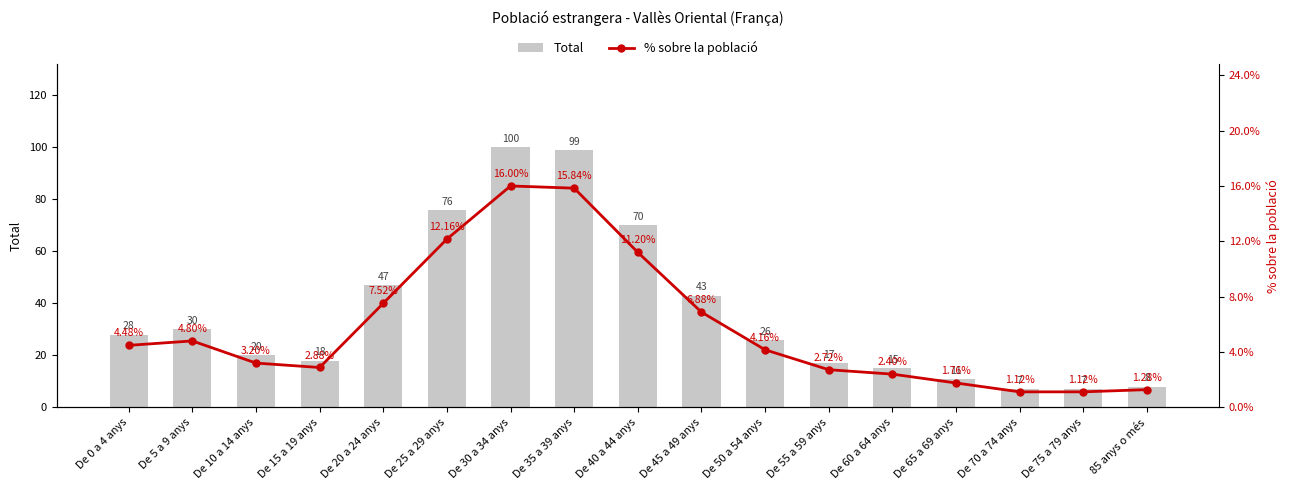

How many values in the Total series are below 26?

8